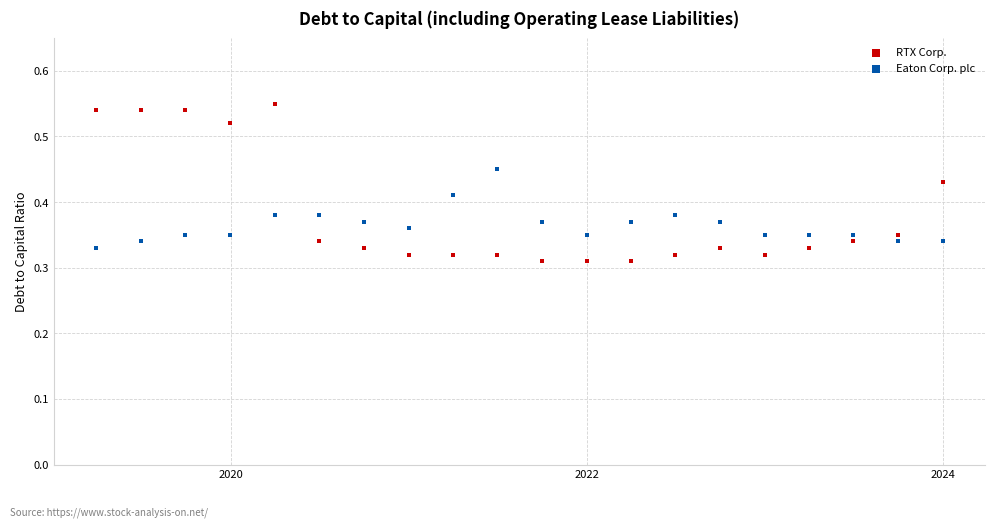

Across all data points, what is the range of X values (max minus min)?

1736.0